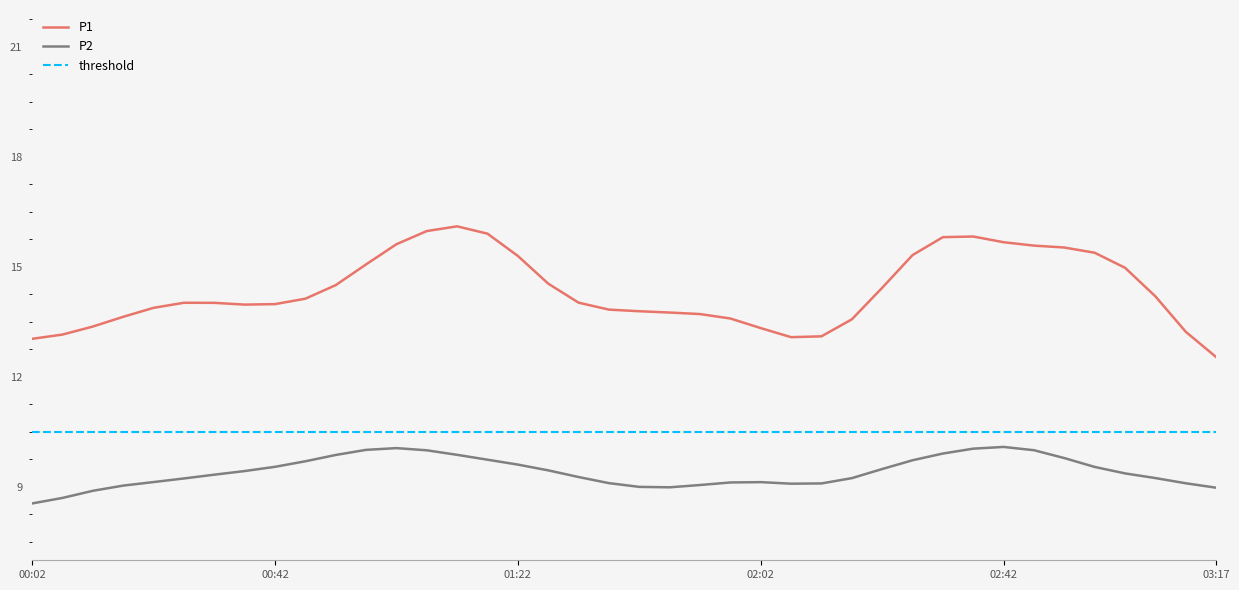

What is the maximum value for P2?

10.1